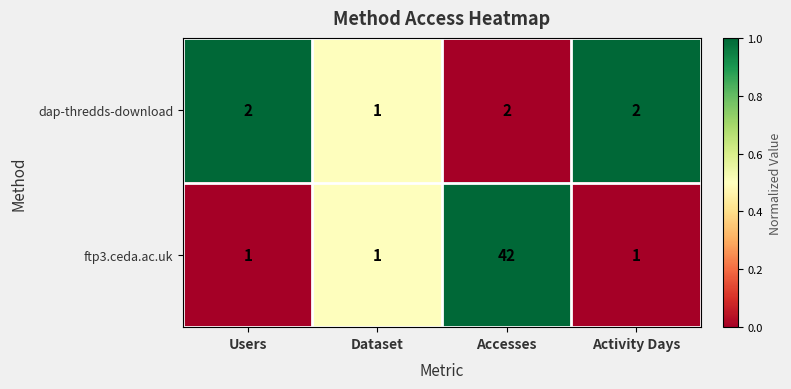

Count the number of categories in the chart.

4